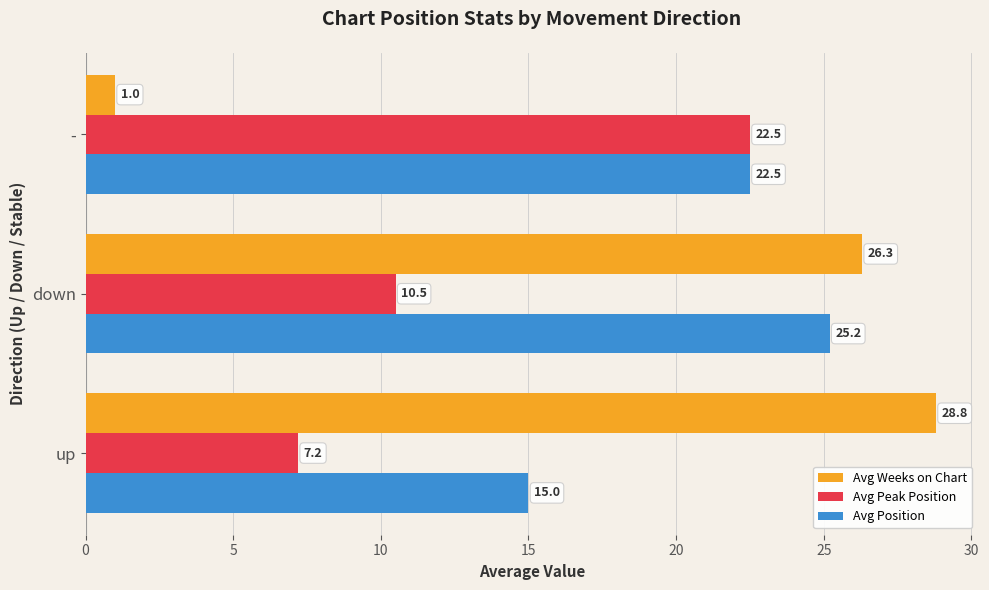

True or false: Avg Position has a value of 9.7 at down.

False